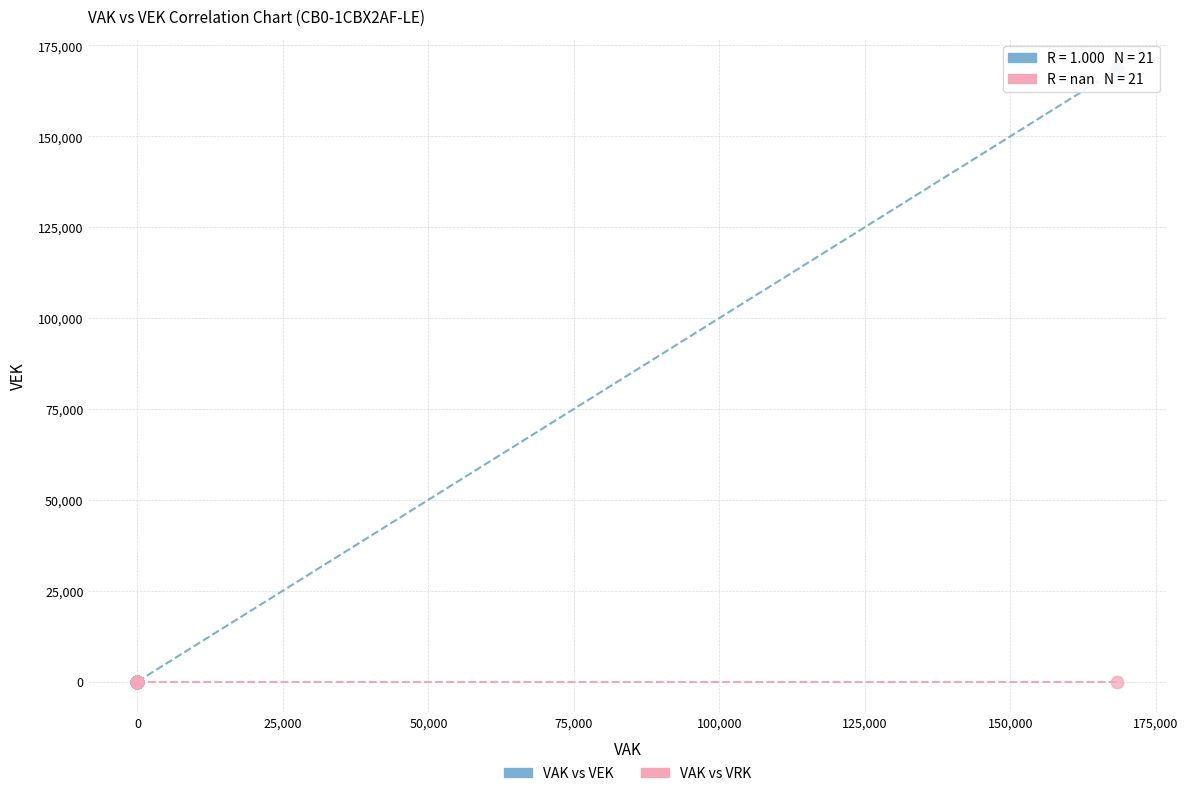

Which series reaches the maximum Y coordinate?

VAK vs VEK